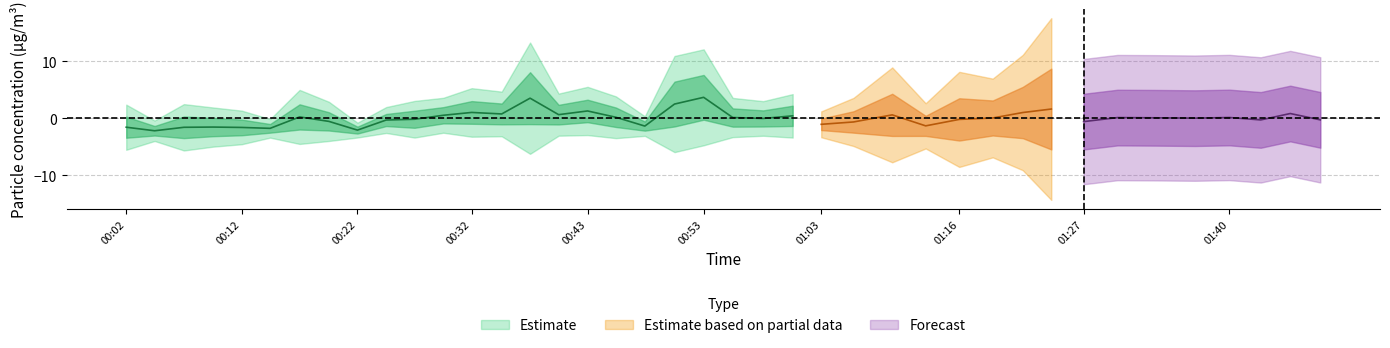

Is it true that SDS_P2 equals 1.1 at 4?

False